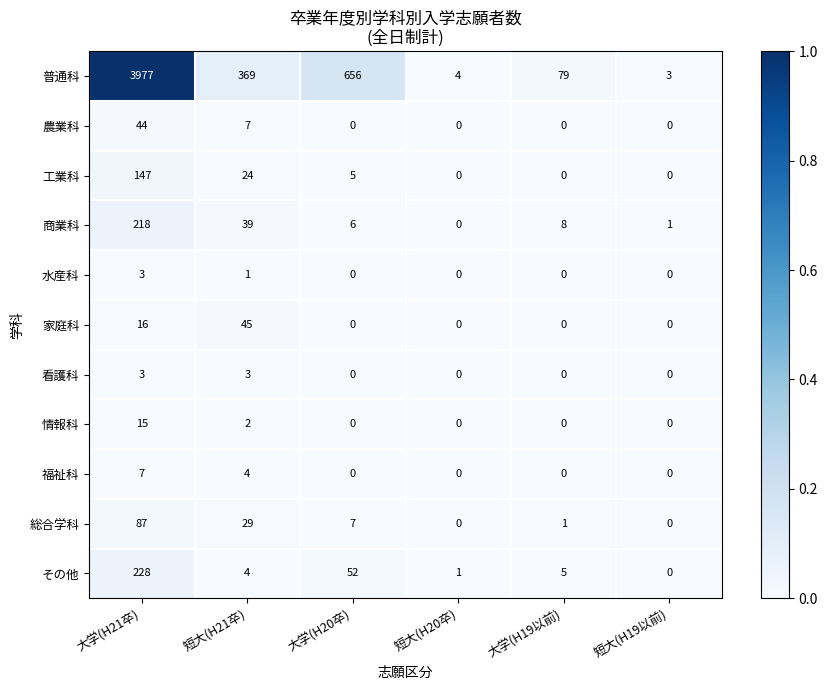

Is it true that 水産科 equals 2 at 大学(H20卒)?

False